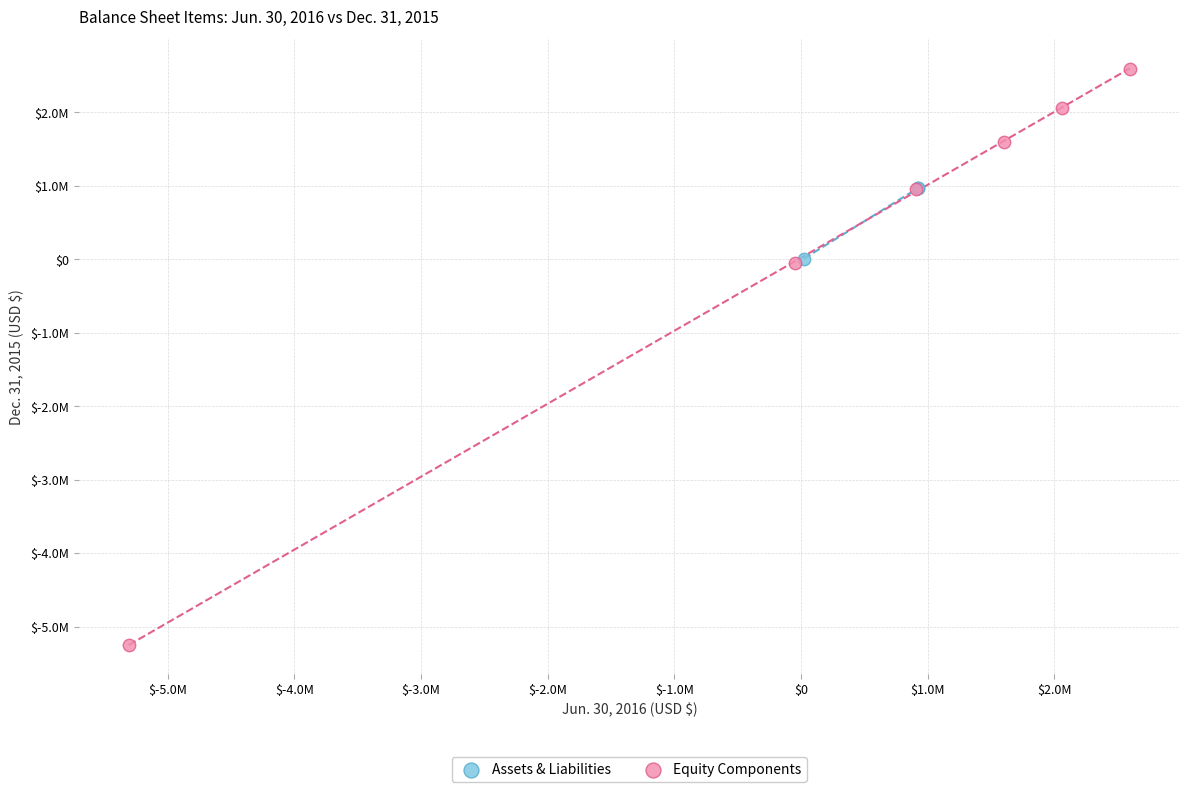

Which series reaches the minimum Y coordinate?

Equity Components